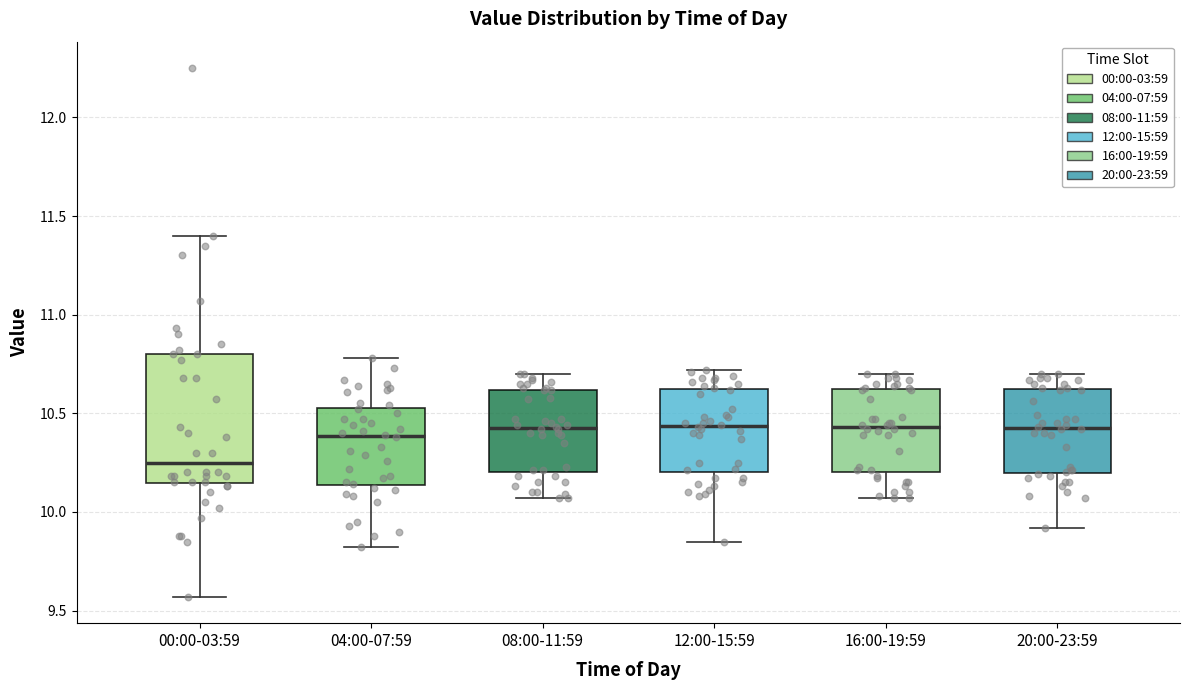

Reading left to right, read every box against the y-axis: the position of its median line, the range the box covers, and the ends of its whiskers. The values are not printed on the chart, so give them approximately, as read against the axis.

00:00-03:59: median 10.25, box 10.15 to 10.80, whiskers 9.55 to 11.40
04:00-07:59: median 10.40, box 10.15 to 10.55, whiskers 9.80 to 10.80
08:00-11:59: median 10.45, box 10.20 to 10.60, whiskers 10.05 to 10.70
12:00-15:59: median 10.45, box 10.20 to 10.60, whiskers 9.85 to 10.70
16:00-19:59: median 10.45, box 10.20 to 10.60, whiskers 10.05 to 10.70
20:00-23:59: median 10.45, box 10.20 to 10.60, whiskers 9.90 to 10.70